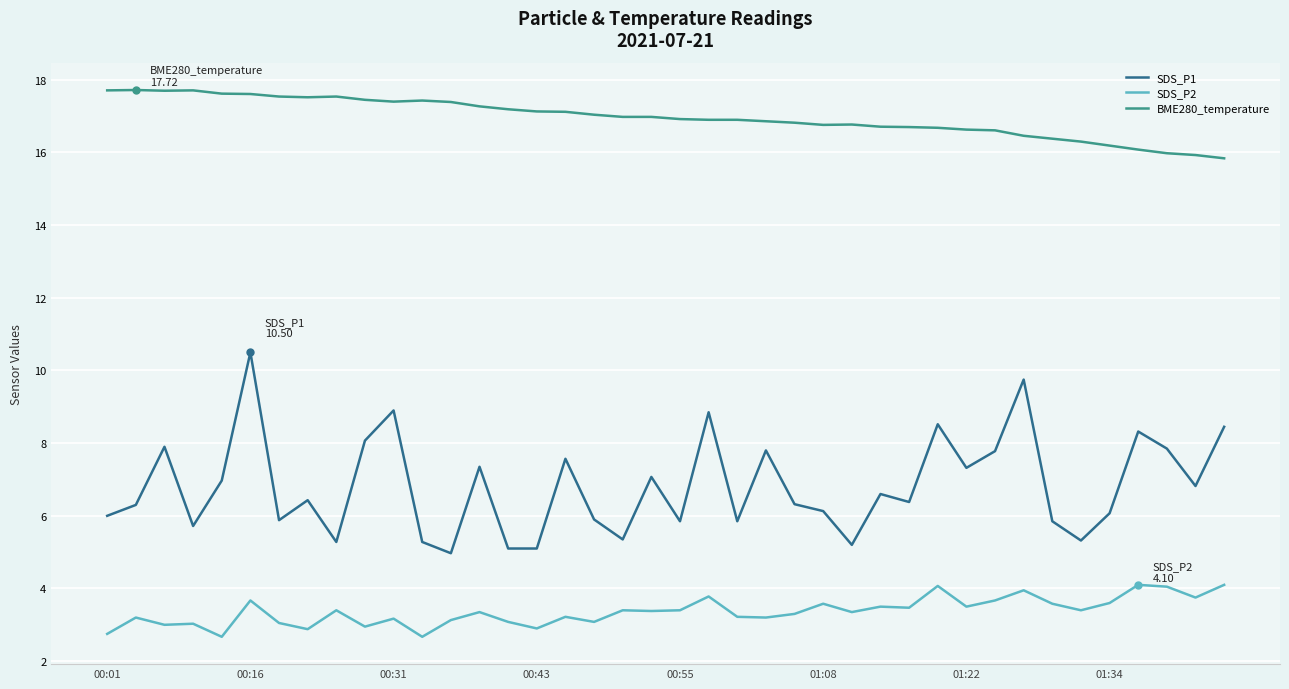

What is the minimum value shown in the chart?

2.7